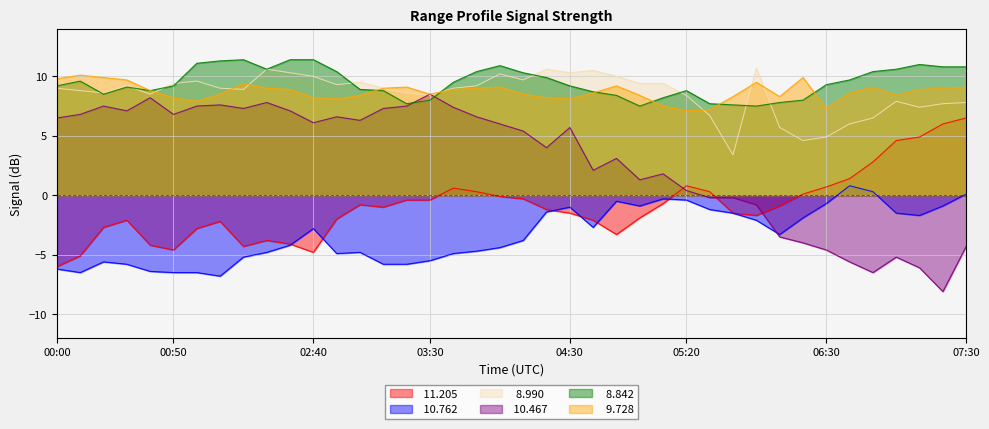

What is the minimum value shown in the chart?

-8.1